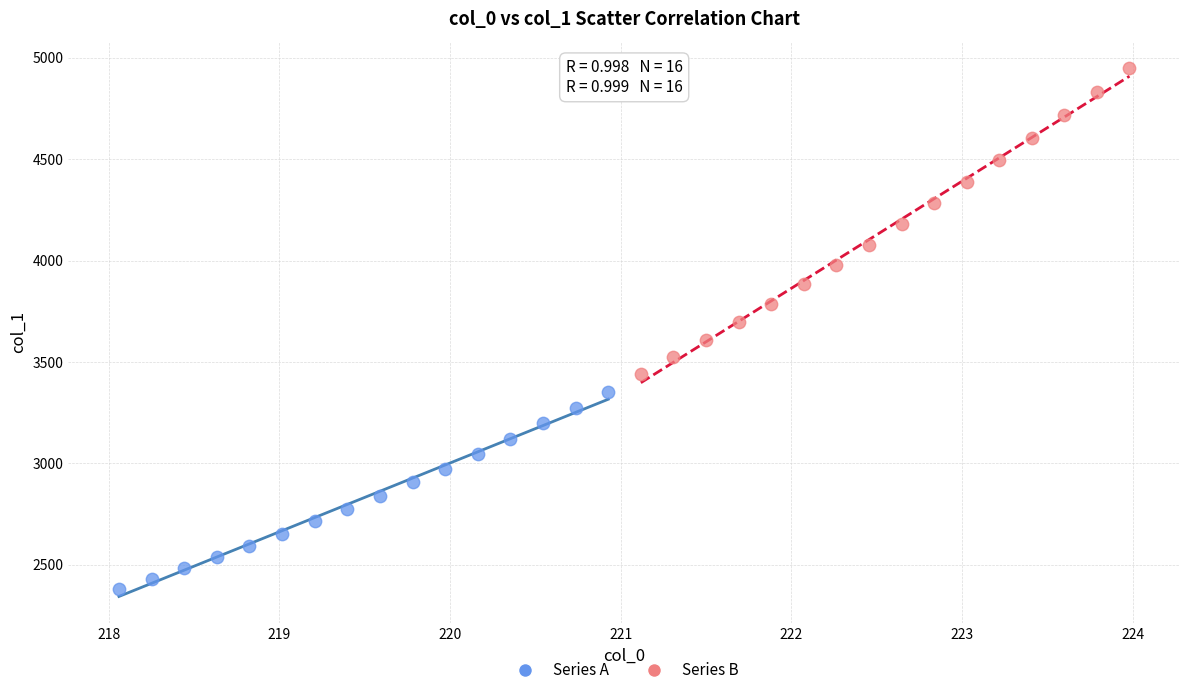

Which series has the widest spread of Y values?

Series B